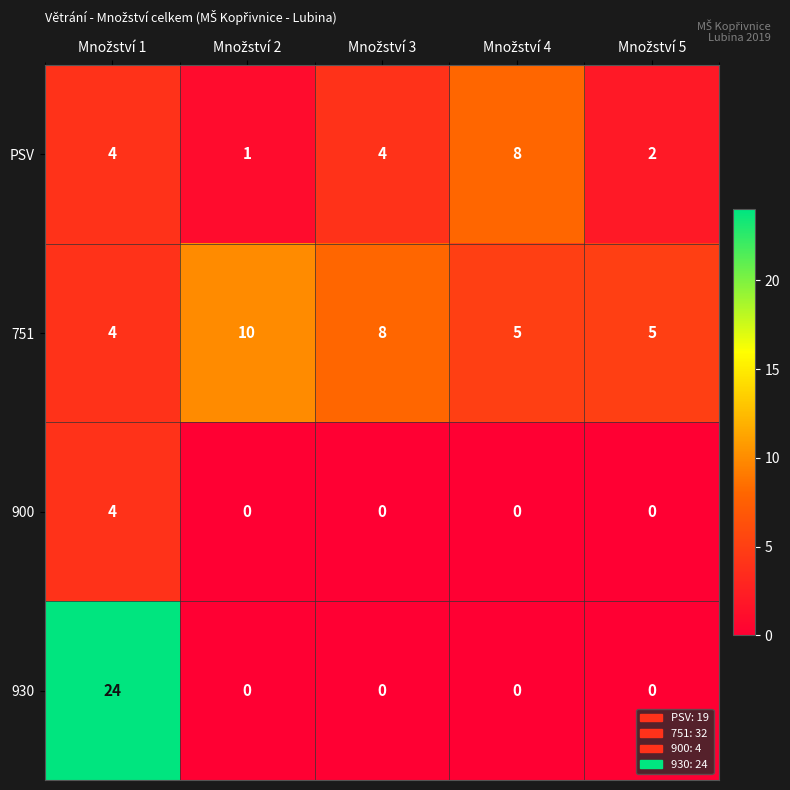

Reading right to left, list all the values displayed in this chart.

PSV: 2	8	4	1	4
751: 5	5	8	10	4
900: 0	0	0	0	4
930: 0	0	0	0	24